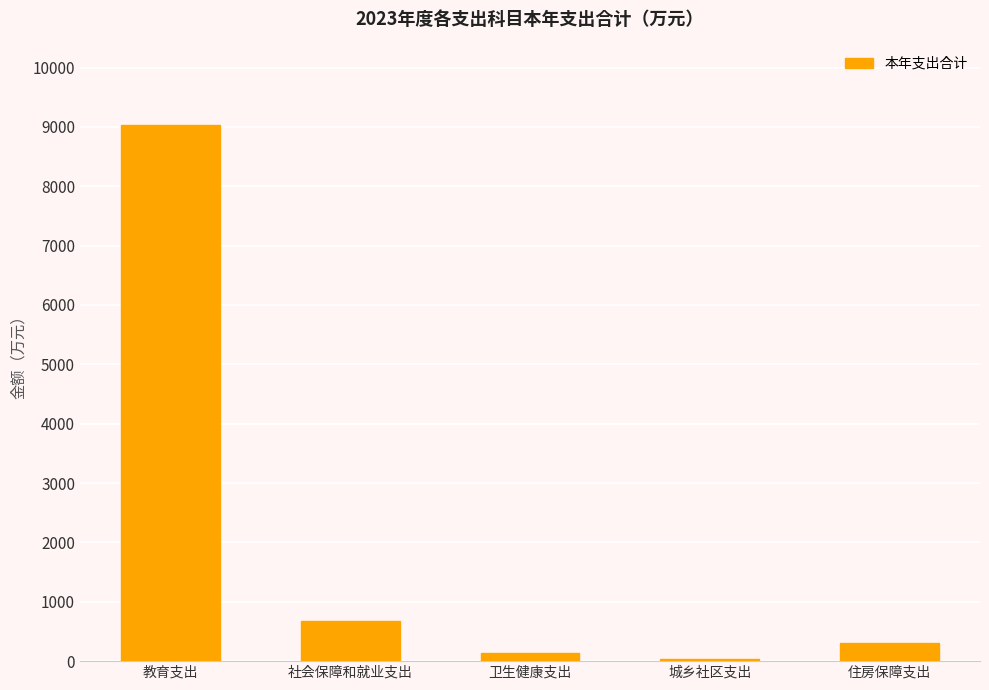

How many bars are there in total?

5